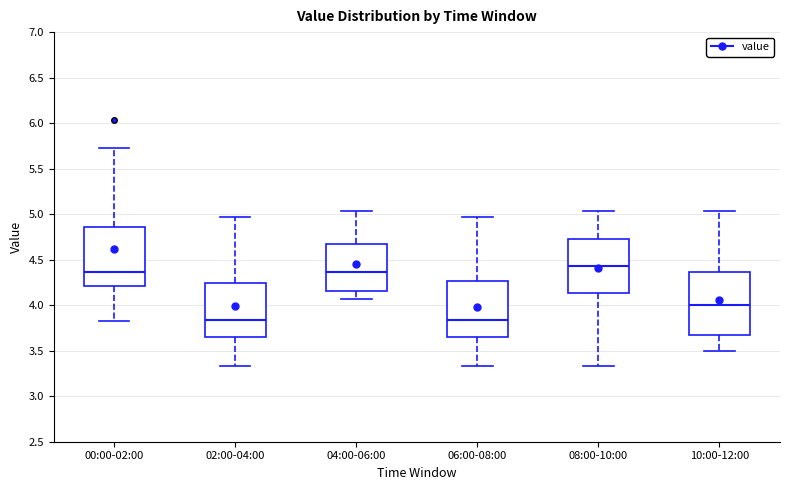

Reading left to right, read every box against the y-axis: the position of its median line, the range the box covers, and the ends of its whiskers. The values are not printed on the chart, so give them approximately, as read against the axis.

00:00-02:00: median 4.35, box 4.20 to 4.85, whiskers 3.85 to 5.75
02:00-04:00: median 3.85, box 3.65 to 4.25, whiskers 3.35 to 4.95
04:00-06:00: median 4.35, box 4.15 to 4.70, whiskers 4.05 to 5.05
06:00-08:00: median 3.85, box 3.65 to 4.25, whiskers 3.35 to 4.95
08:00-10:00: median 4.45, box 4.15 to 4.75, whiskers 3.35 to 5.05
10:00-12:00: median 4.00, box 3.65 to 4.35, whiskers 3.50 to 5.05